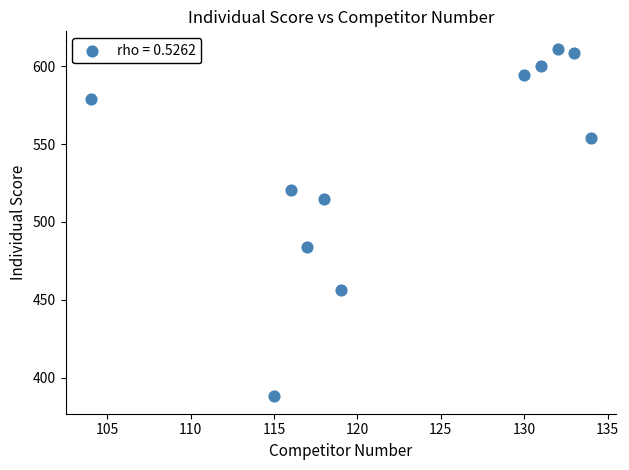

What is the average Y value?

537.5